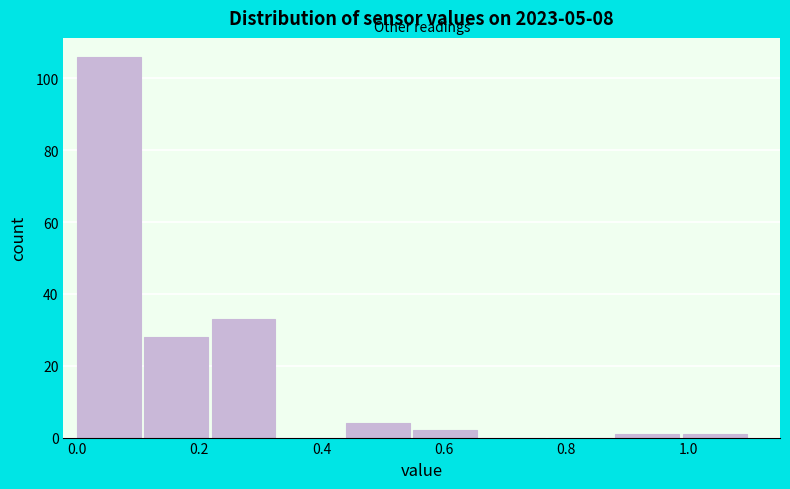

What is the height of the bar covering 0.44 to 0.55 on the x-axis? Neither the bar edges nor the heights are printed on the chart, so give them approximately, as read against the axes.

4